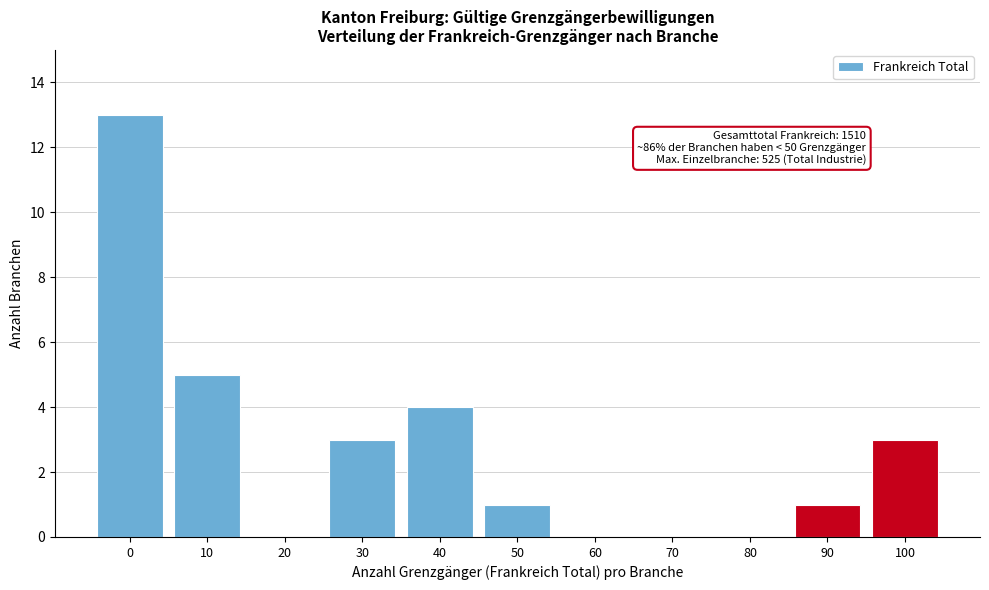

Reading right to left, list all the values displayed in this chart.

100=3	90=1	80=0	70=0	60=0	50=1	40=4	30=3	20=0	10=5	0=13